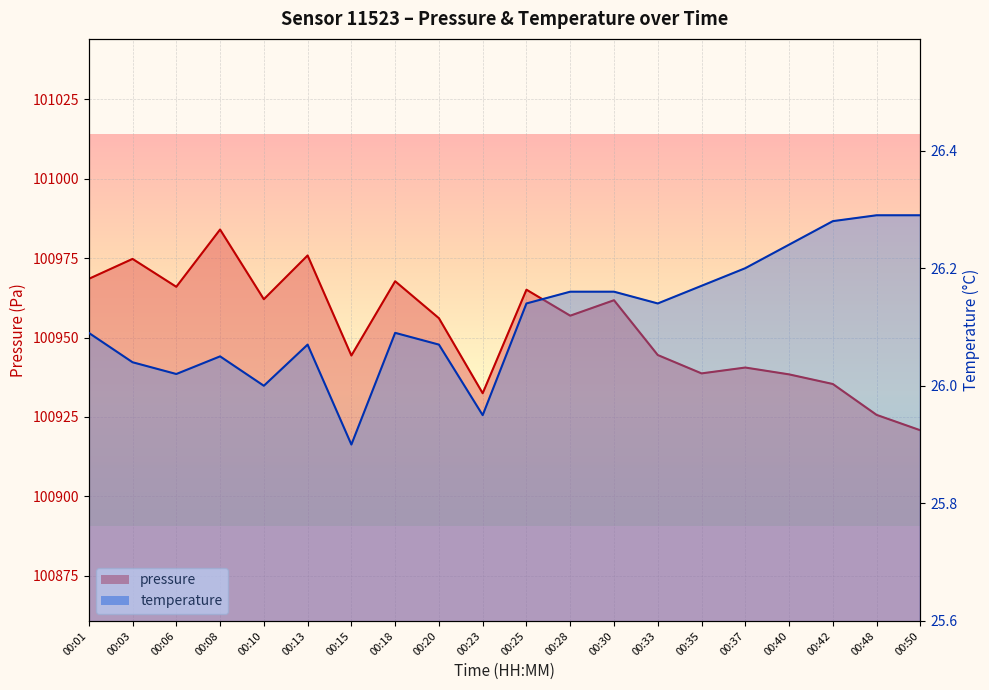

What are all the series names shown in the legend?

pressure, temperature